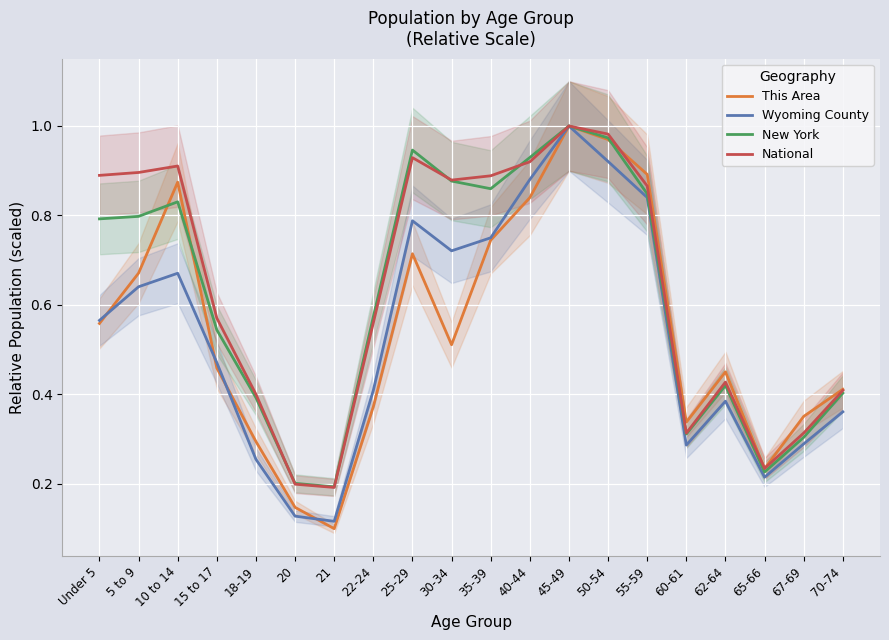

Which series has the largest total across all categories?

National